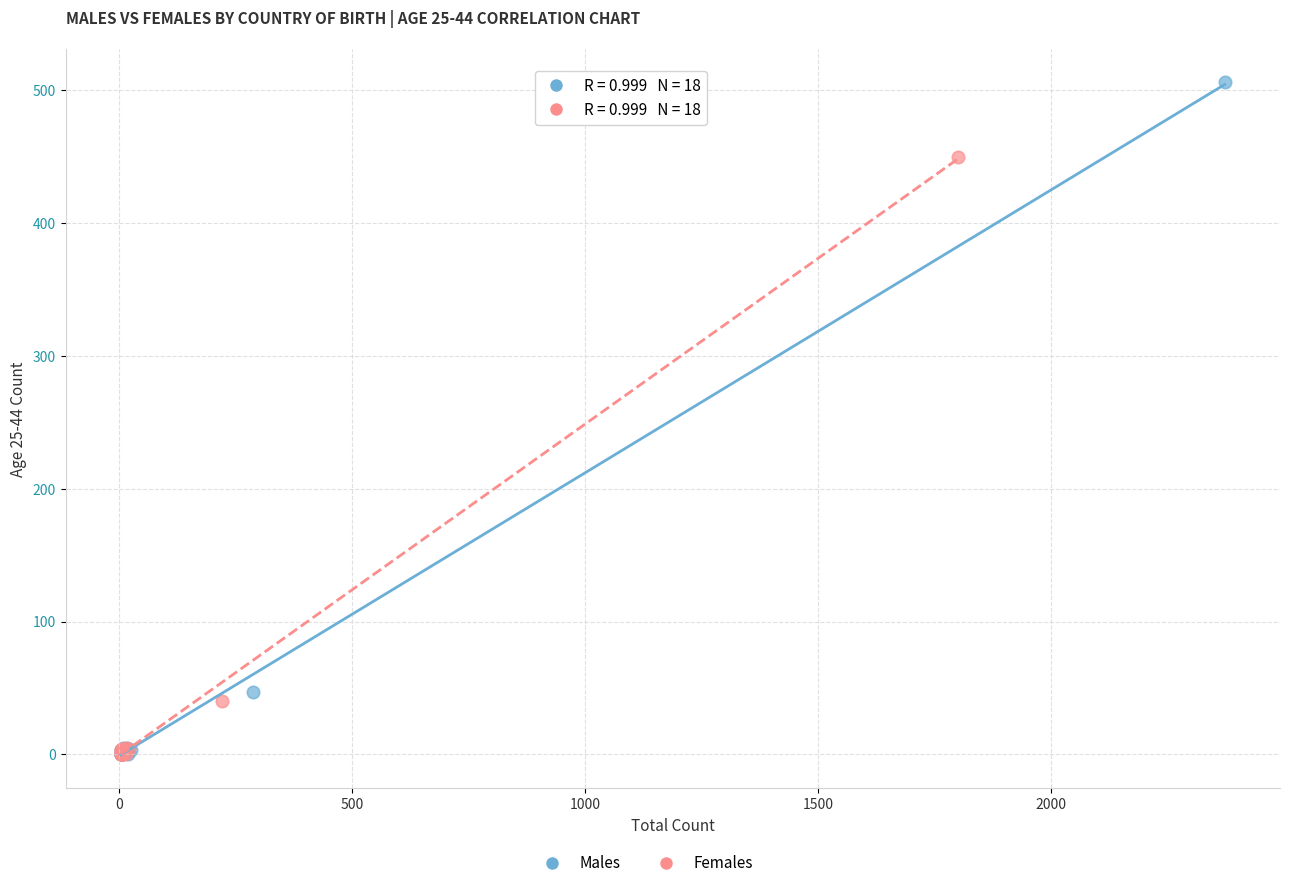

Which series contains the highest Y value?

Males